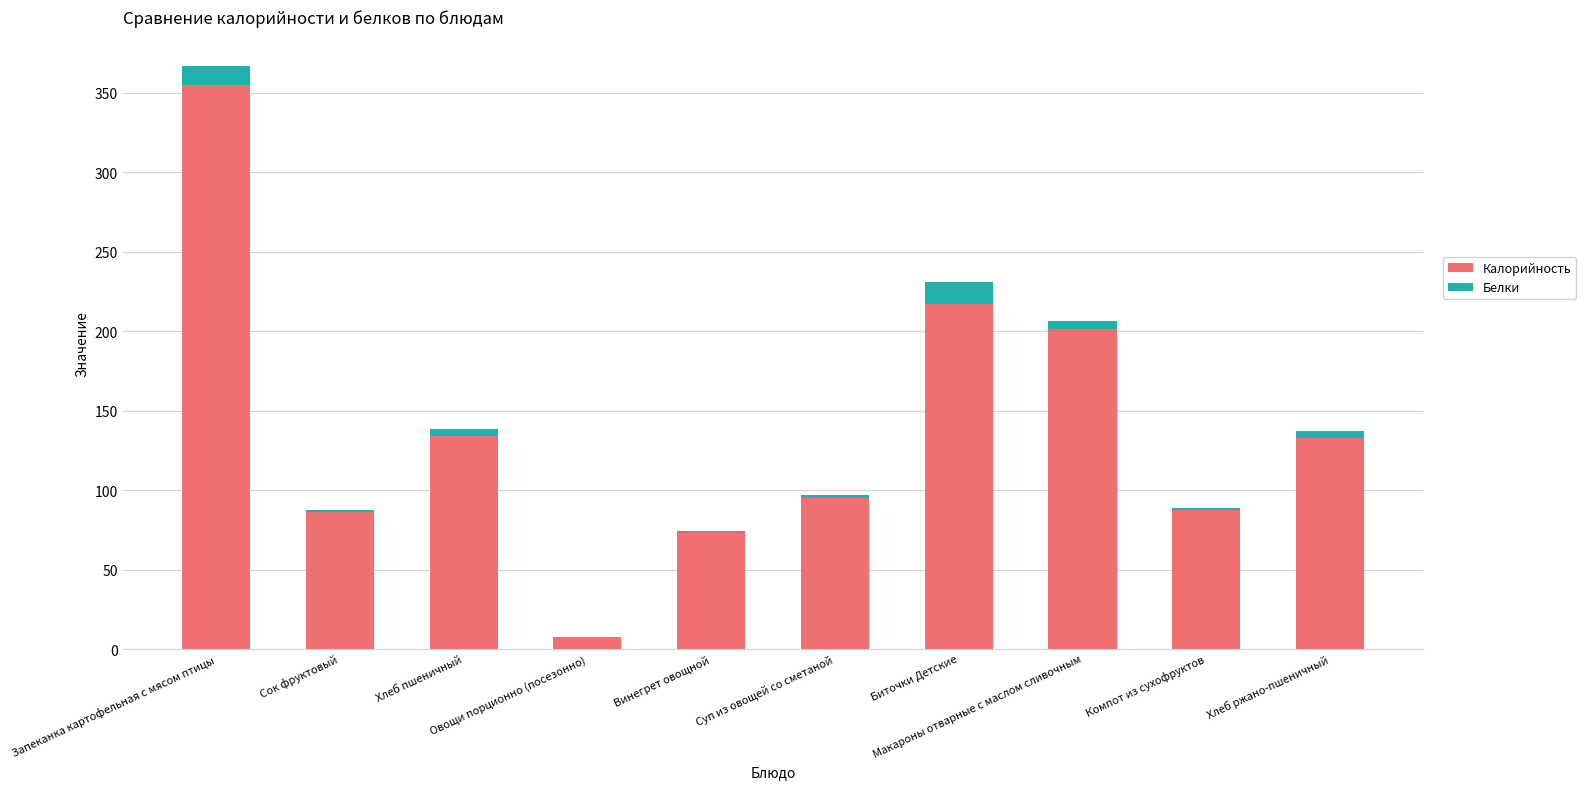

Does the chart contain stacked bars?

Yes